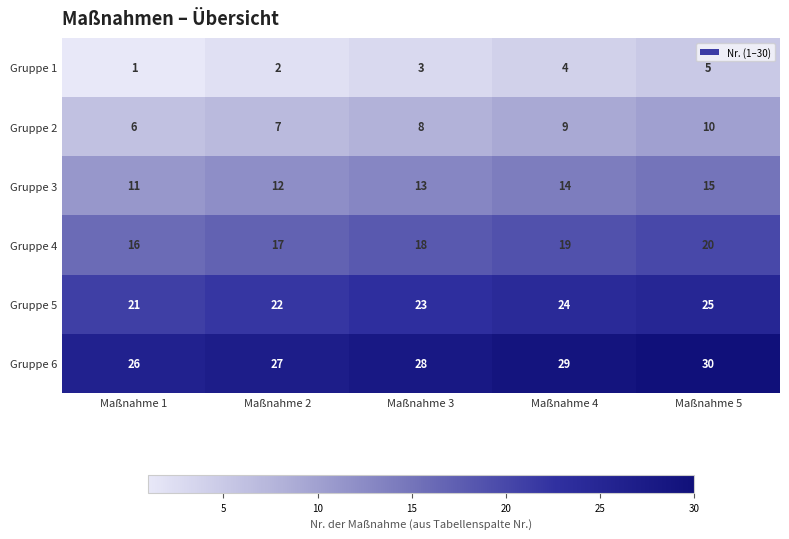

At which category is the sum across all series the highest?

Maßnahme 5